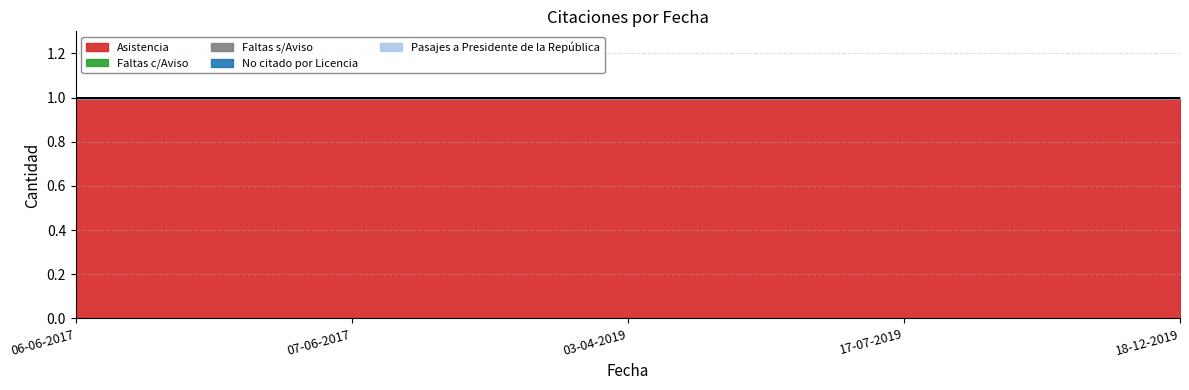

True or false: Asistencia and Faltas c/Aviso cross at least once.

False